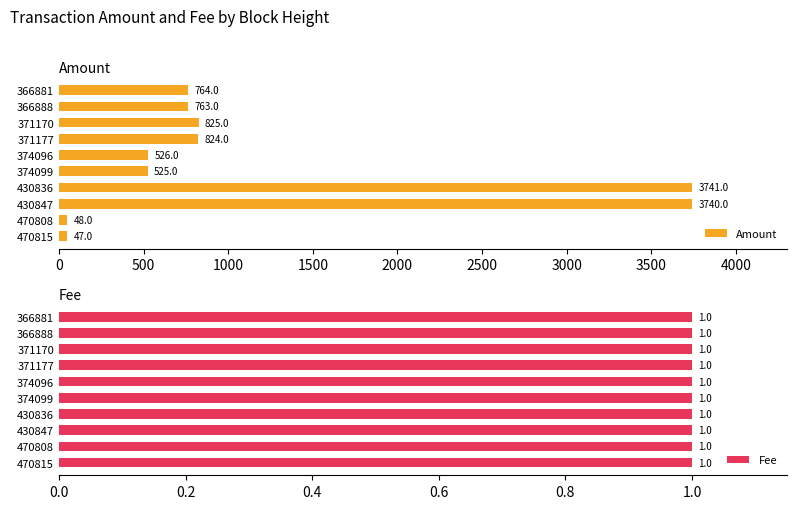

How many bars are there in total?

20